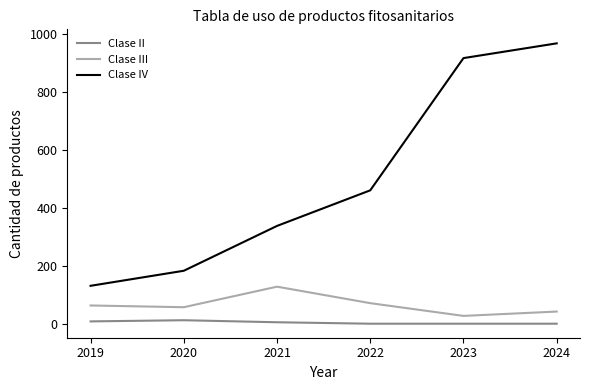

What are all the series names shown in the legend?

Clase II, Clase III, Clase IV